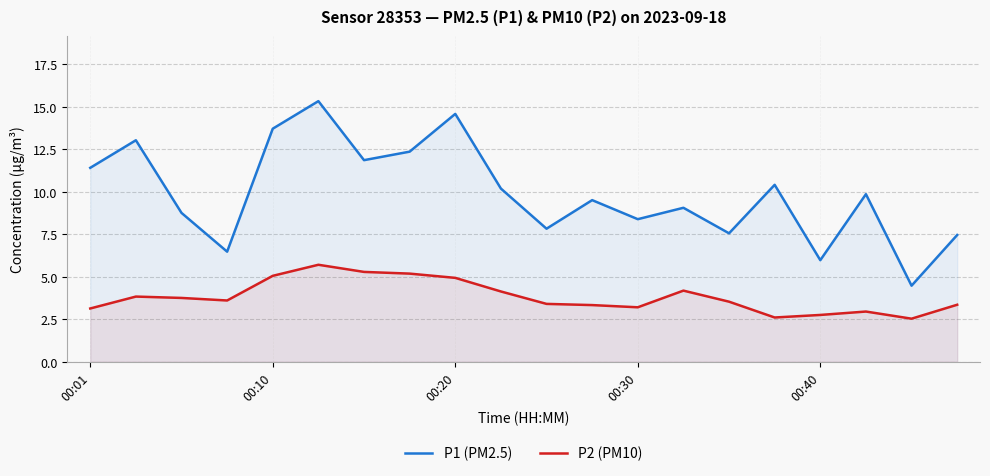

List the series in order of their overall mean, highest first.

P1 (PM2.5), P2 (PM10)